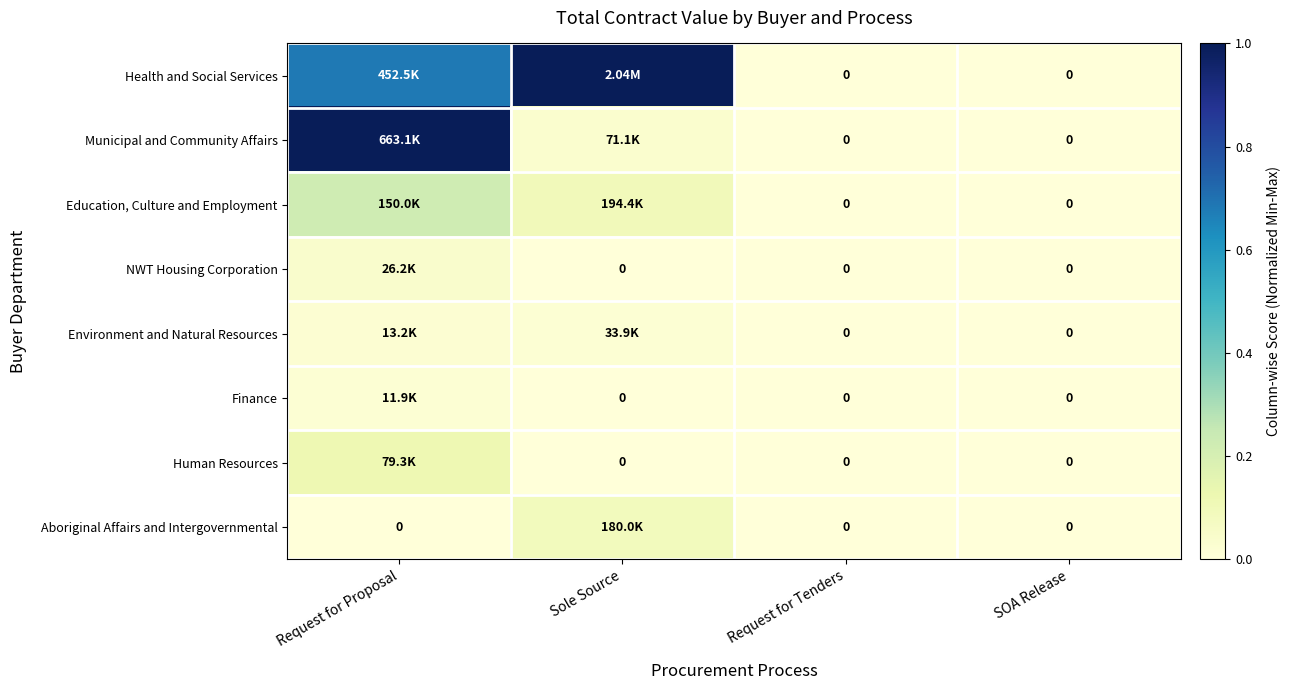

What is the average value of the Health and Social Services series?

0.4